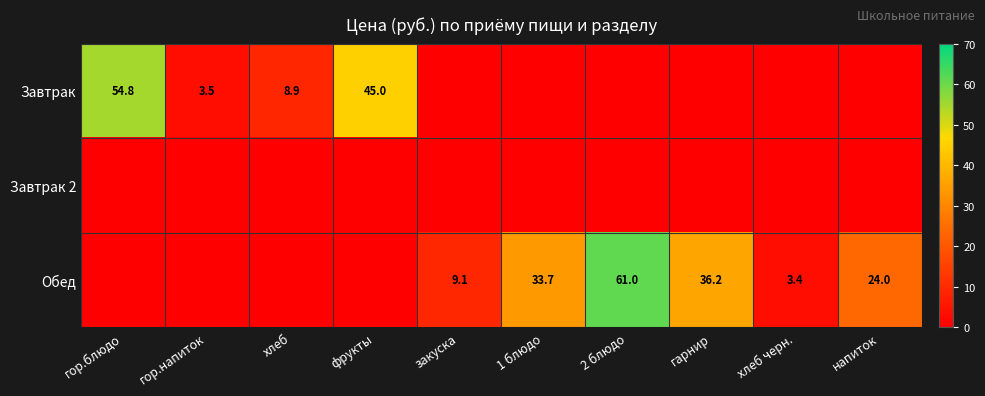

At which category is the sum across all series the highest?

2 блюдо